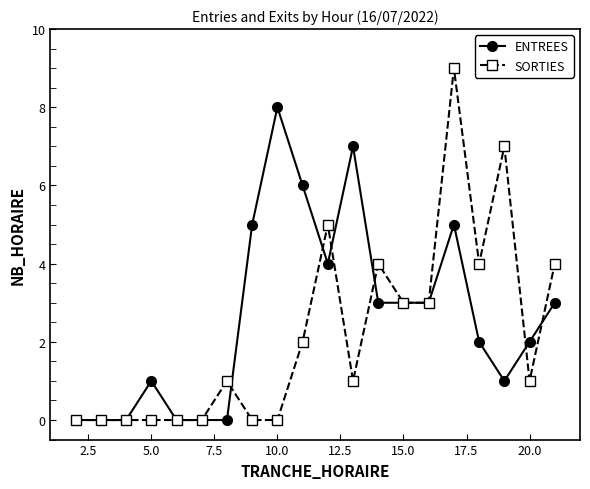

Rank the series by their maximum value, from highest to lowest.

SORTIES, ENTREES